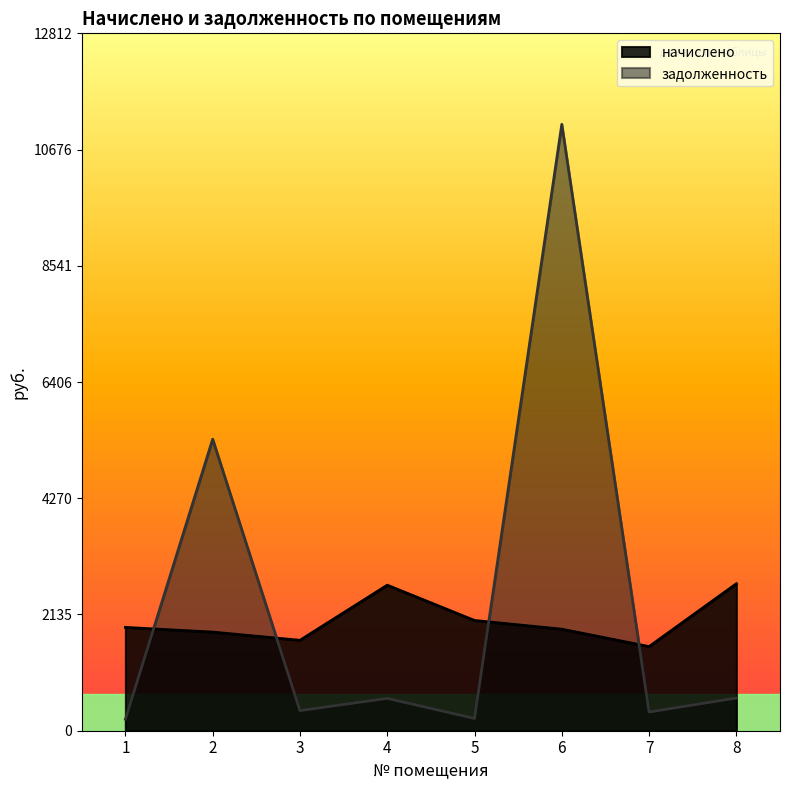

True or false: начислено has more than 1 interior local peaks.

False